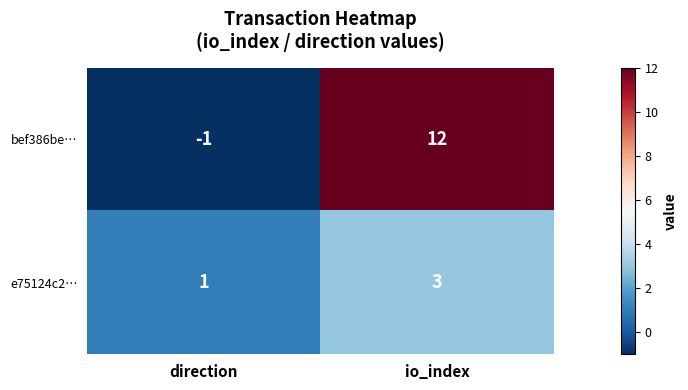

The e75124c2… series shows 3 at io_index. True or false?

True